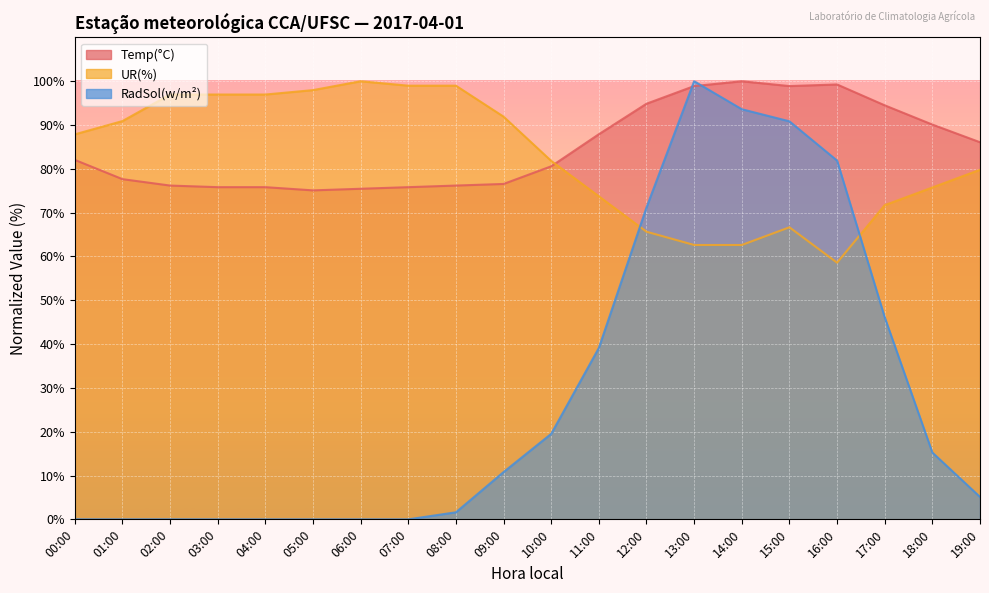

At 10:00, list the series in order from smallest to largest.

RadSol(w/m²), Temp(°C), UR(%)